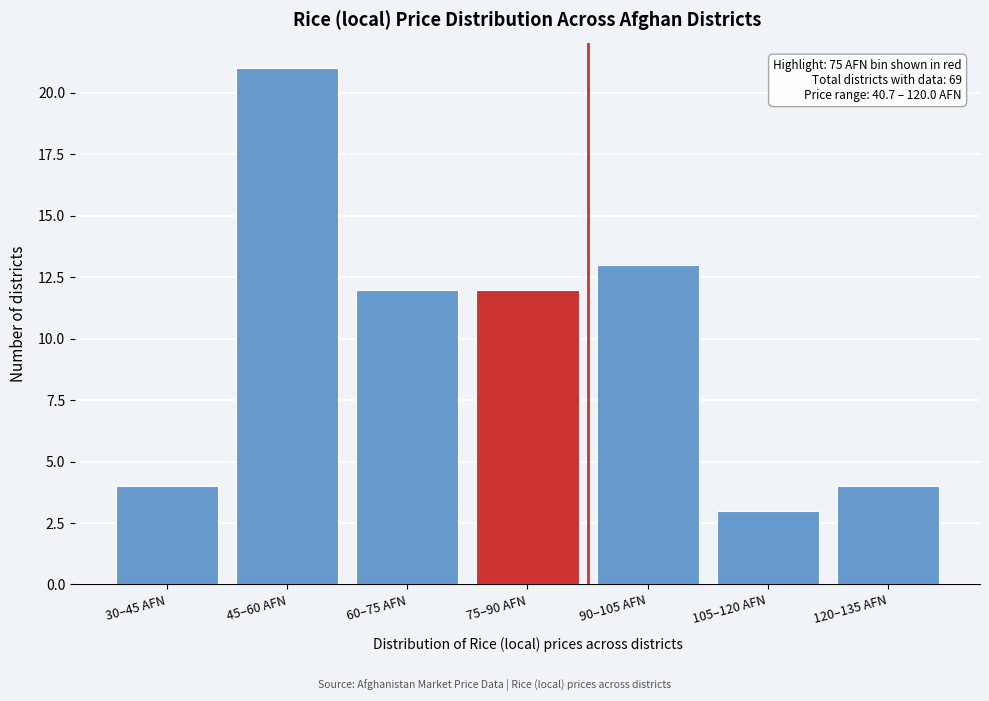

Reading right to left, what are all the values shown in this chart?

120–135 AFN=4	105–120 AFN=3	90–105 AFN=13	75–90 AFN=12	60–75 AFN=12	45–60 AFN=21	30–45 AFN=4